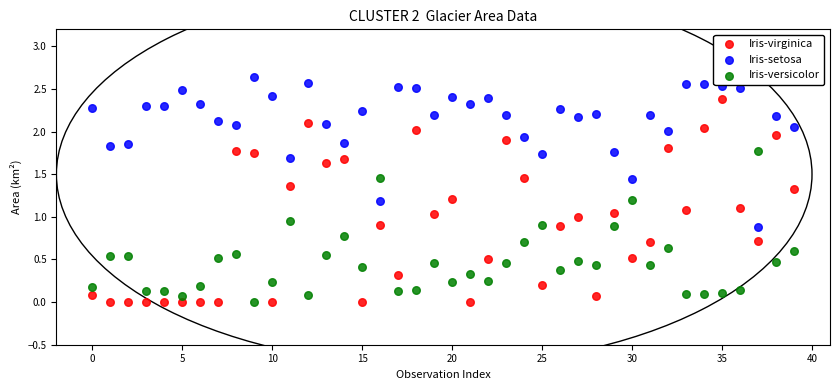

What are all the series names shown in the legend?

Iris-virginica, Iris-setosa, Iris-versicolor